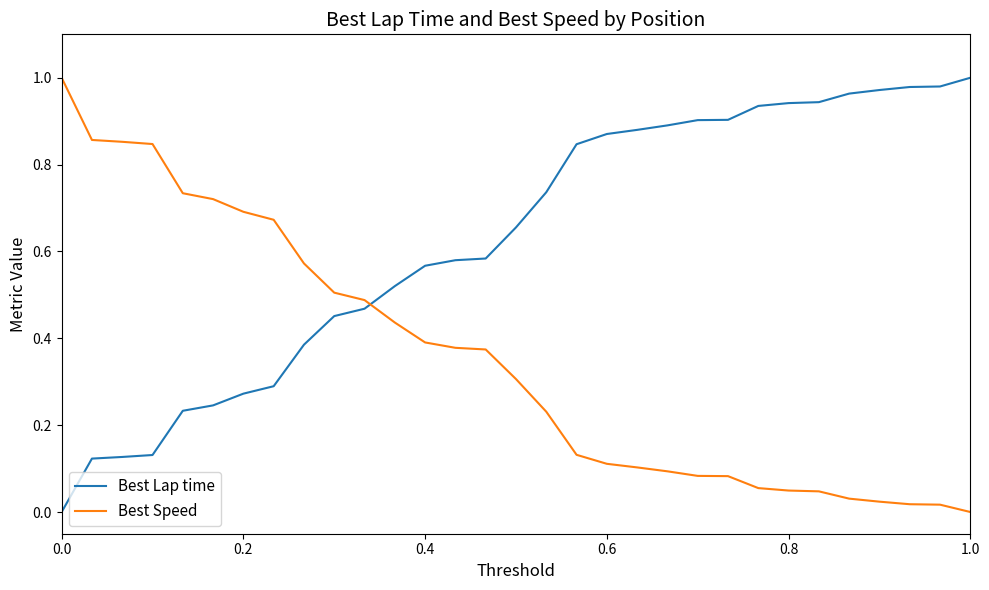

Which series has the largest total across all categories?

Best Lap time